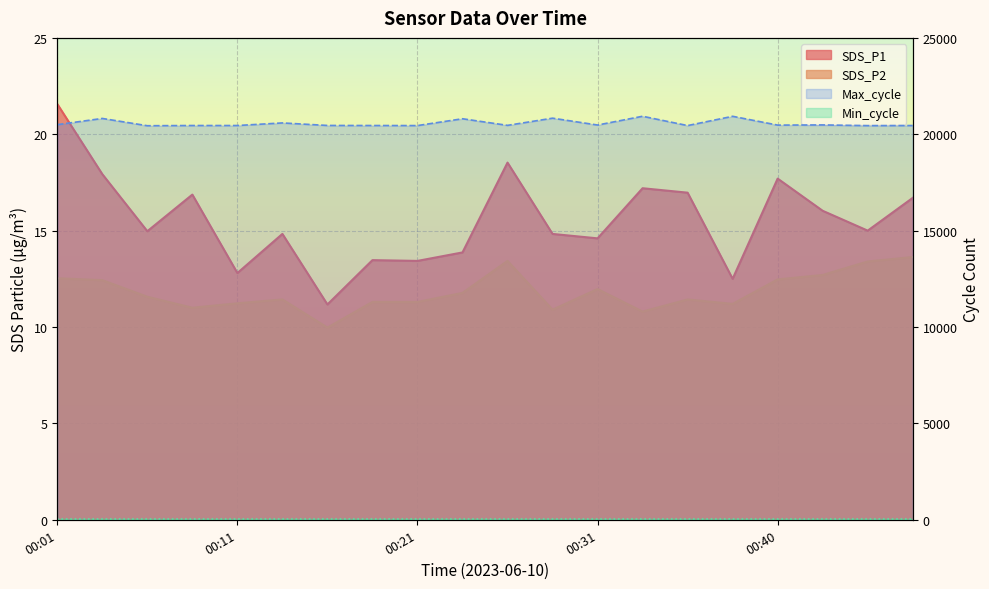

The value of Max_cycle at 00:08 is 20454.0. True or false?

True